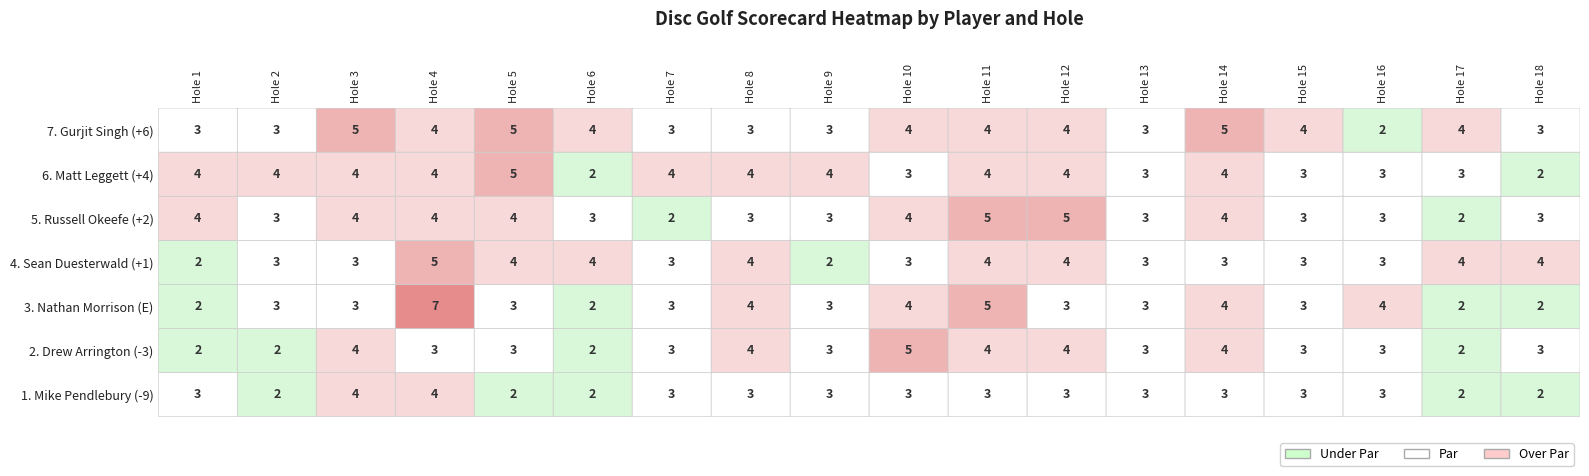

What is the greatest value displayed?

7